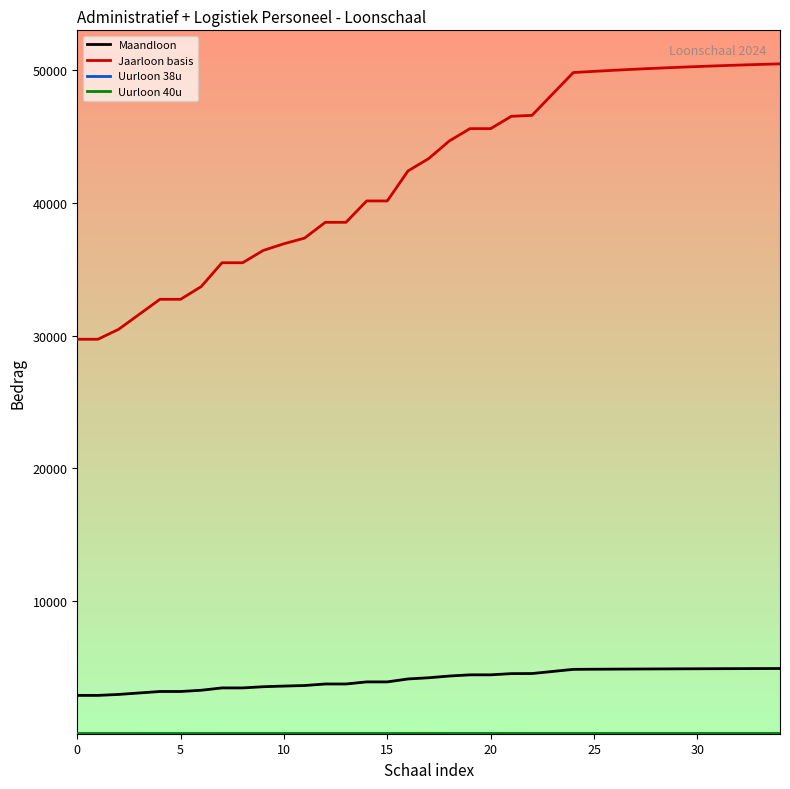

What is the lowest value of the Jaarloon basis series?

29736.1